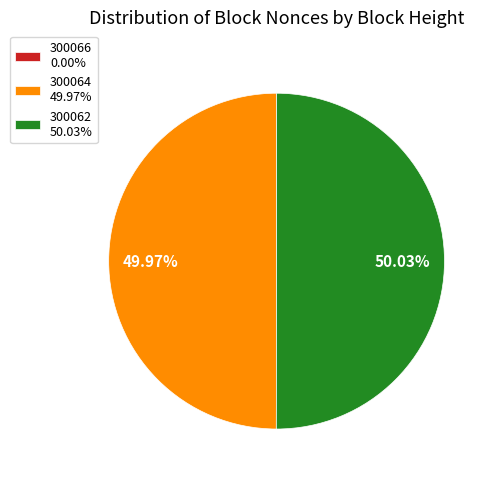

Is it true that 300064 is 50% of the pie?

True